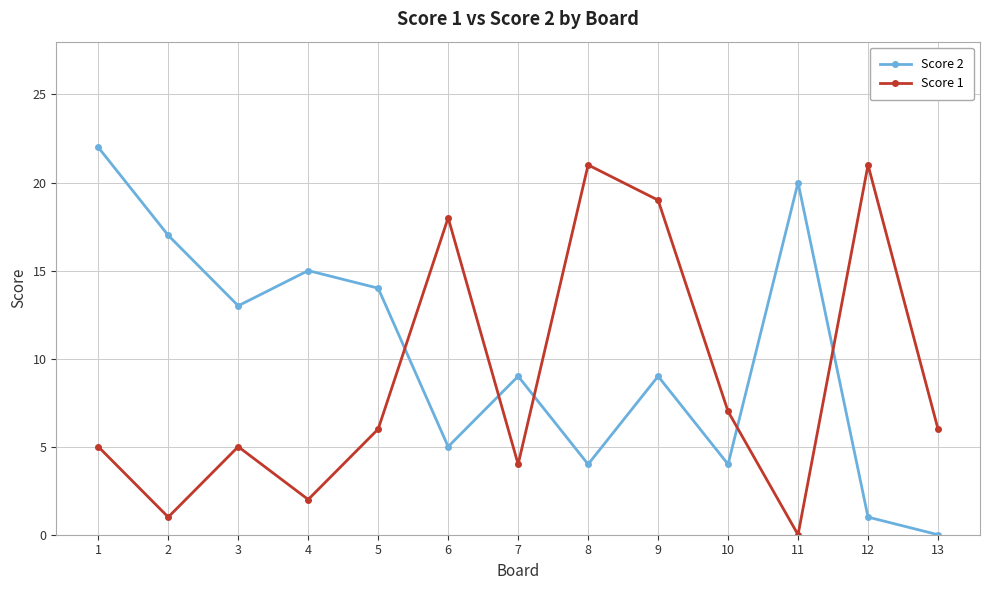

The Score 1 series shows 30 at 8. True or false?

False